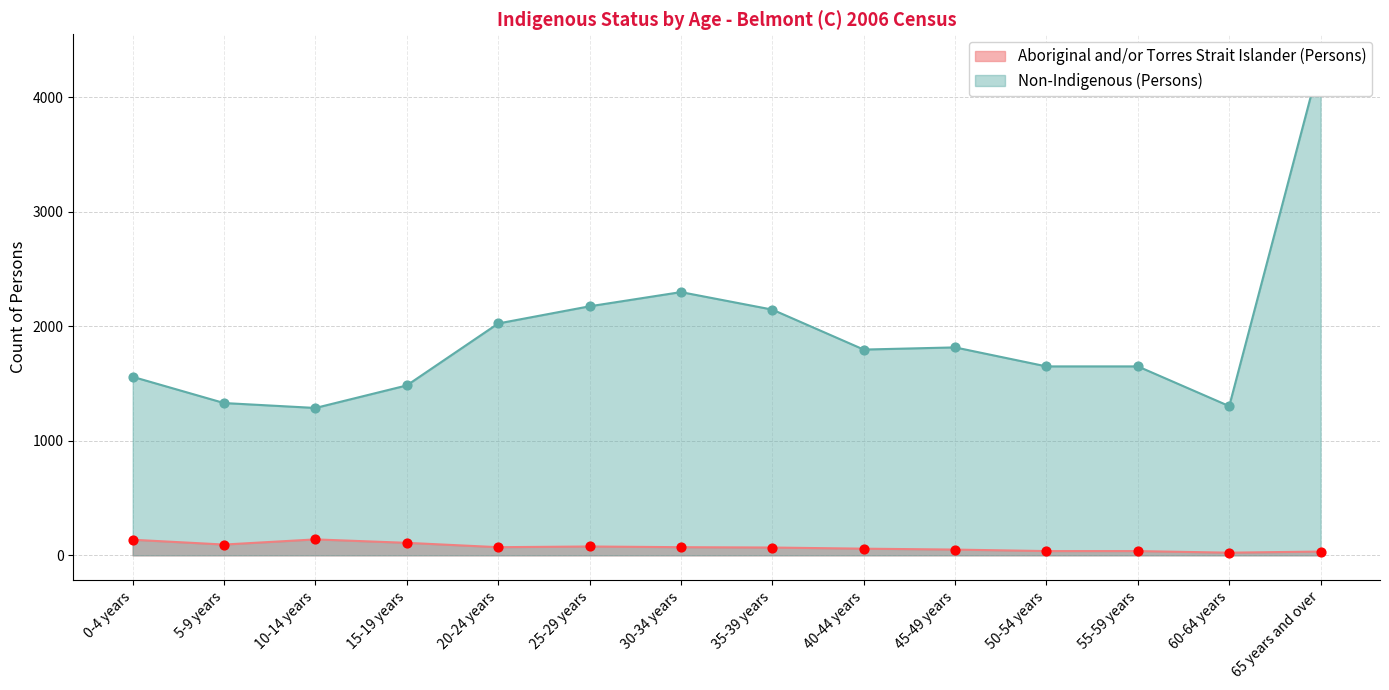

What are all the series names shown in the legend?

Aboriginal and/or Torres Strait Islander (Persons), Non-Indigenous (Persons)